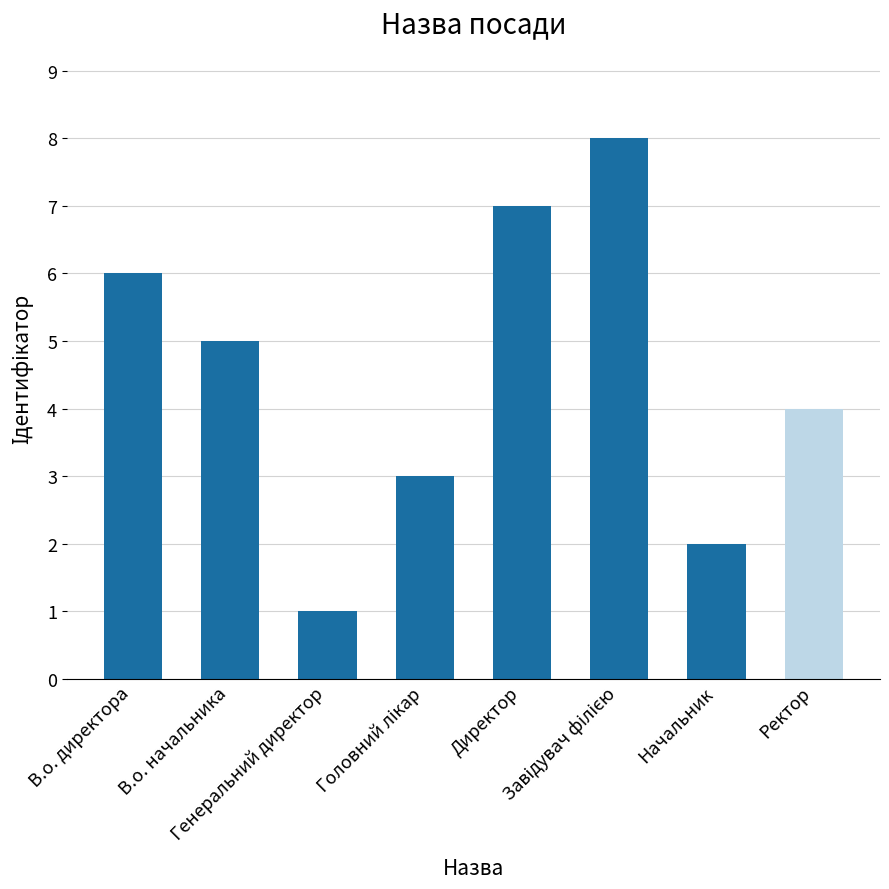

What is the greatest value displayed?

8